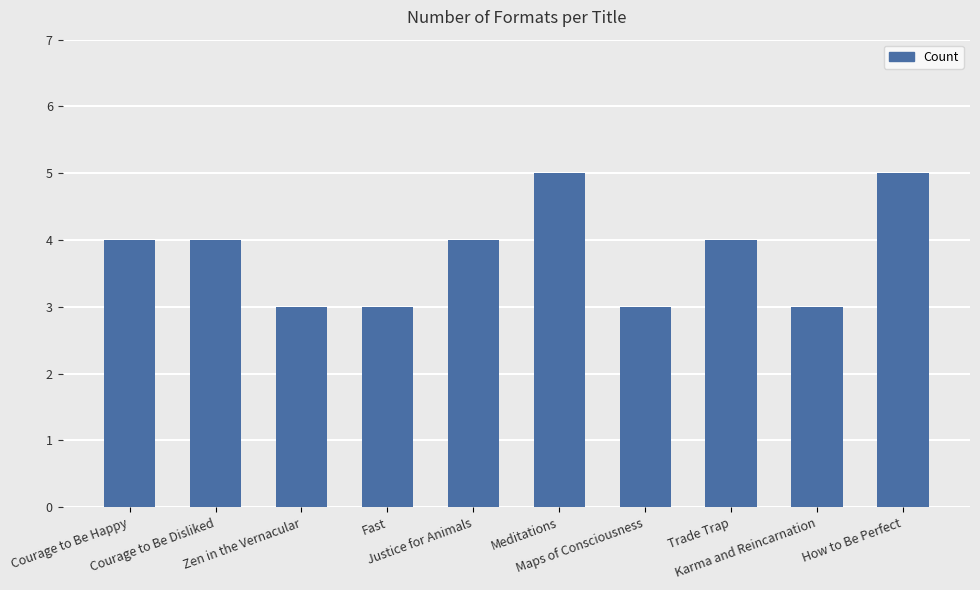

What is the average value?

4